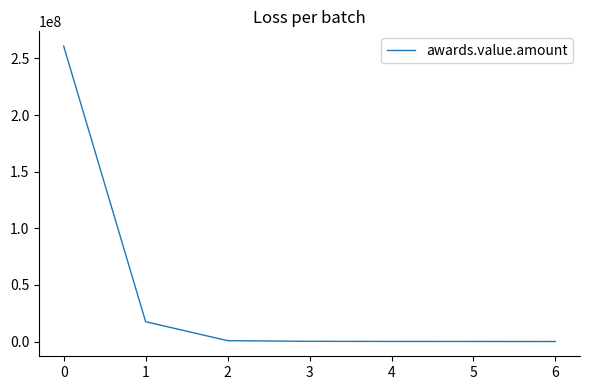

What is the sum of the values at 3 and 2?

924006.6